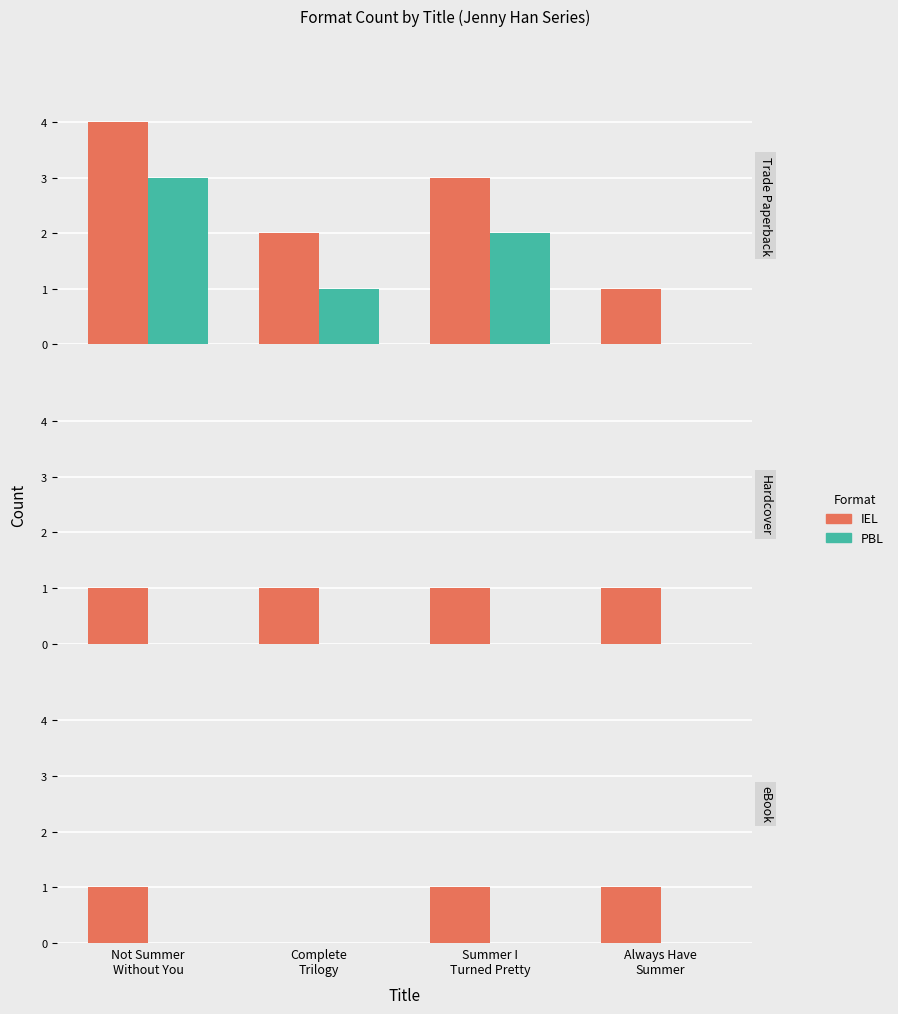

List the series in order of their peak value, lowest first.

PBL, IEL